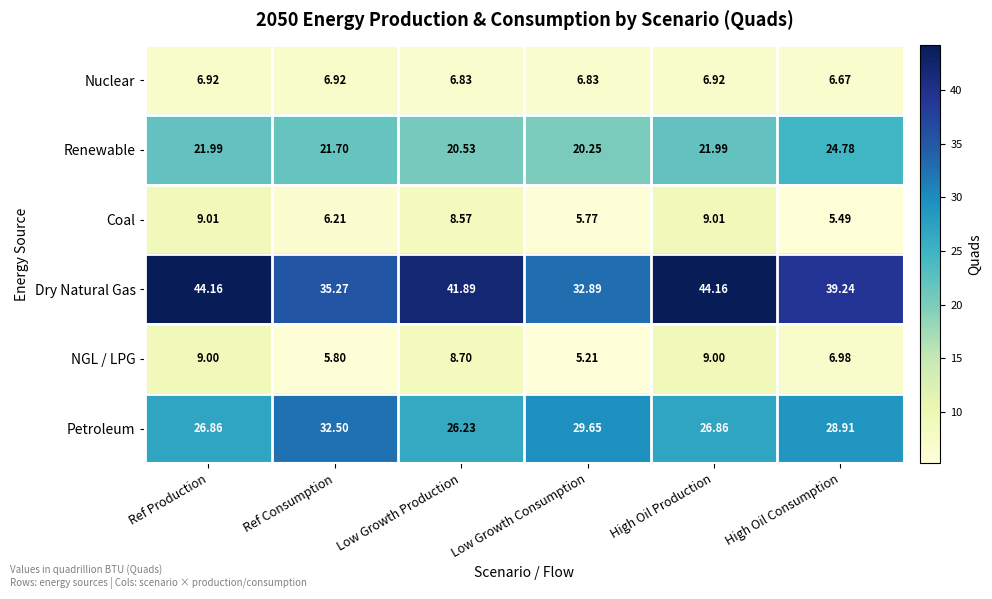

Rank the series by their maximum value, from highest to lowest.

Dry Natural Gas, Petroleum, Renewable, Coal, NGL / LPG, Nuclear